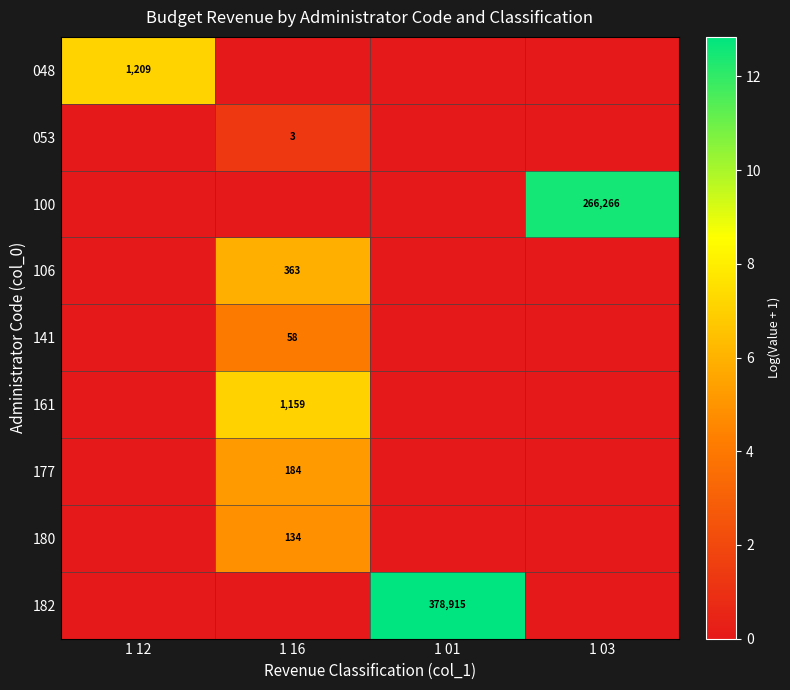

The 100 series shows 266266 at 1 03. True or false?

True